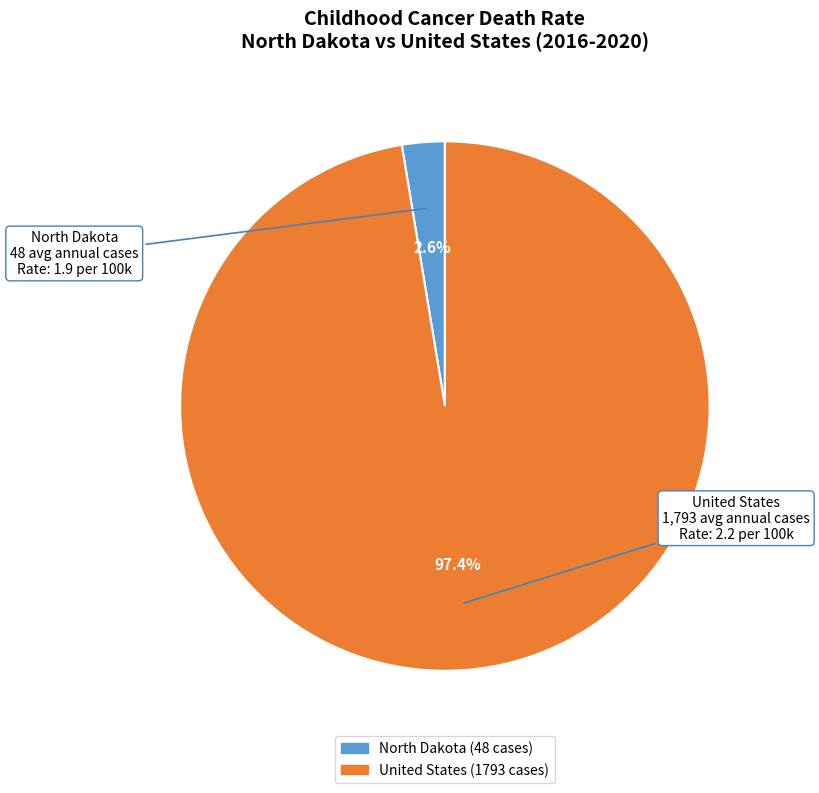

What is the total percentage of United States and North Dakota?

100.0%